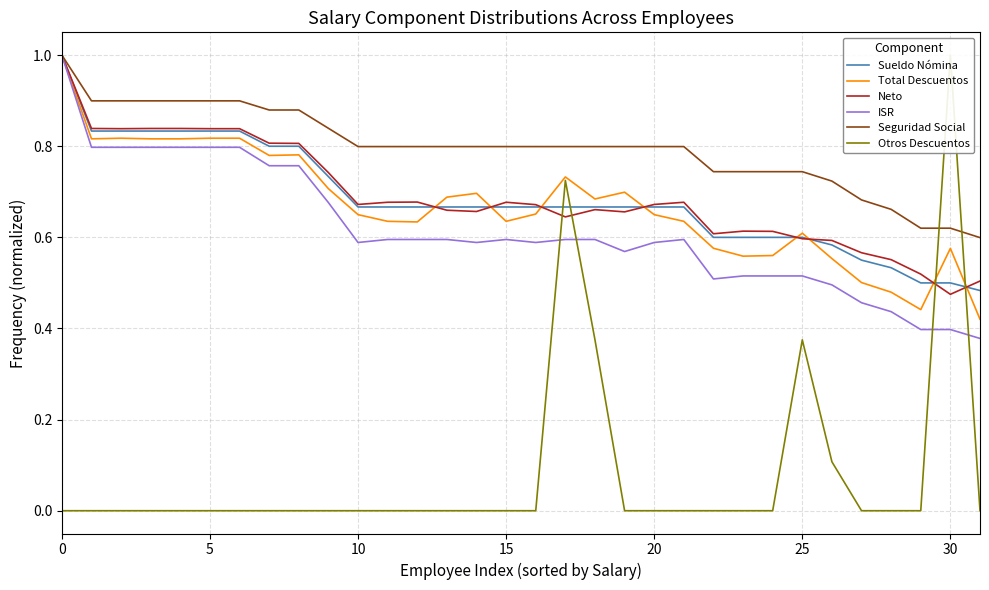

Which category has the highest value in the Otros Descuentos series?

30